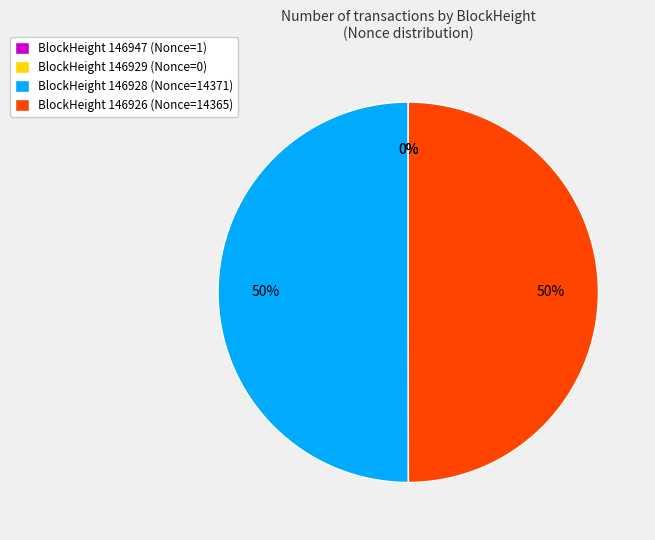

Is 146926 the majority of the pie?

No